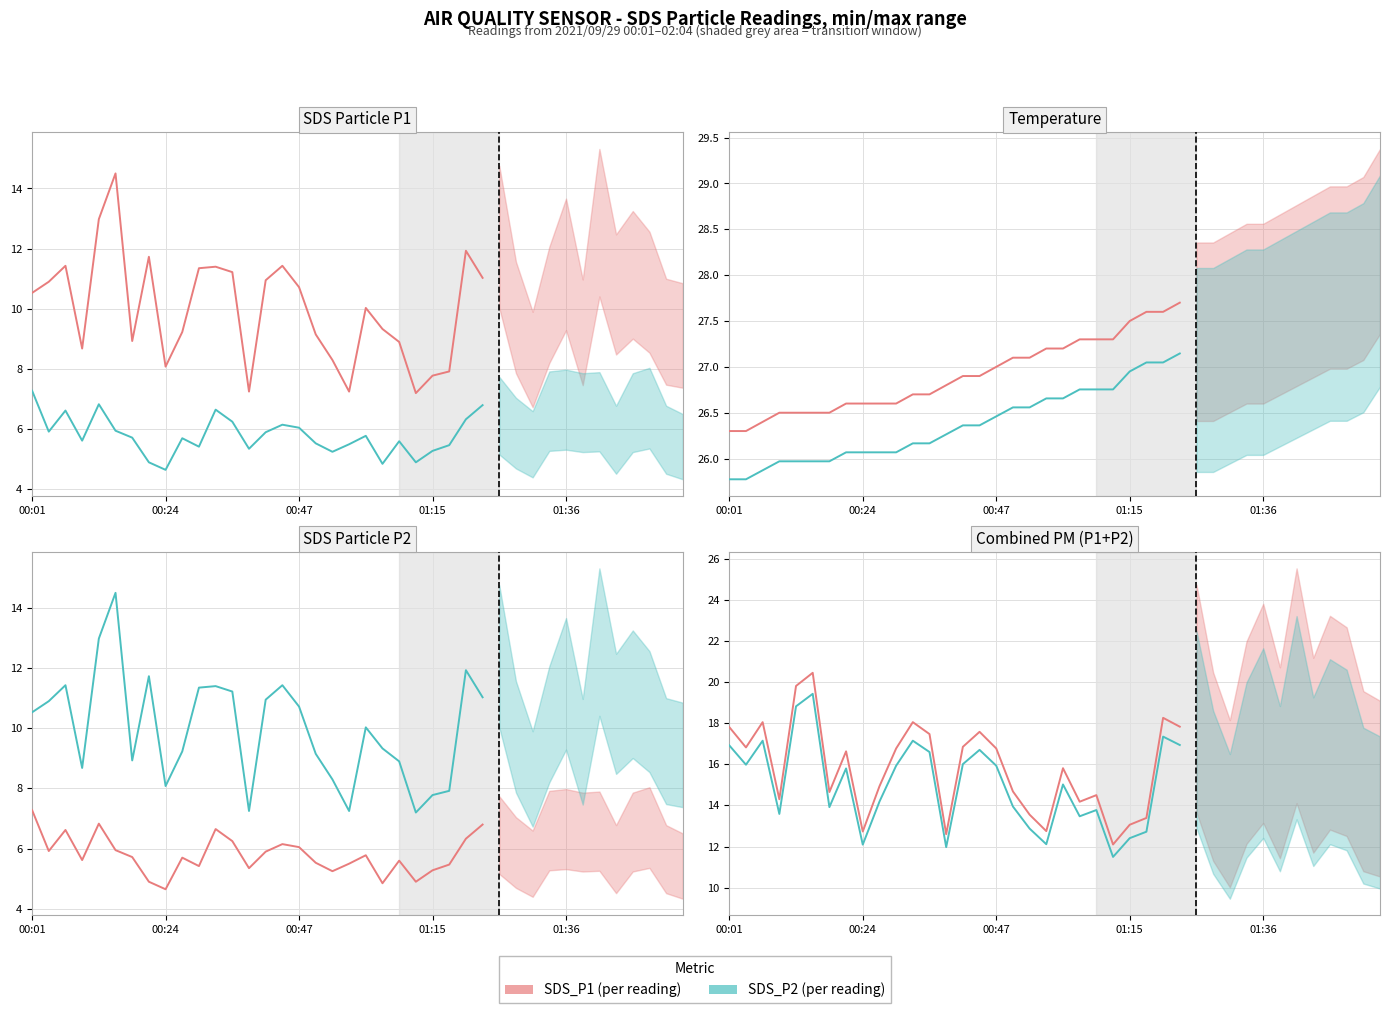

Between 00:01 and 25, which series saw the biggest shift?

SDS_P1 (per reading)